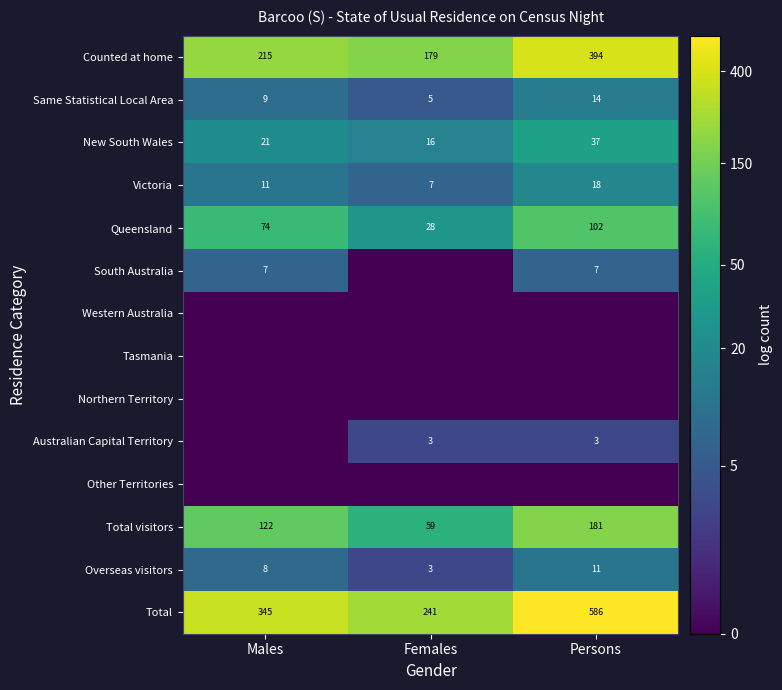

What is the minimum value for Total?

241